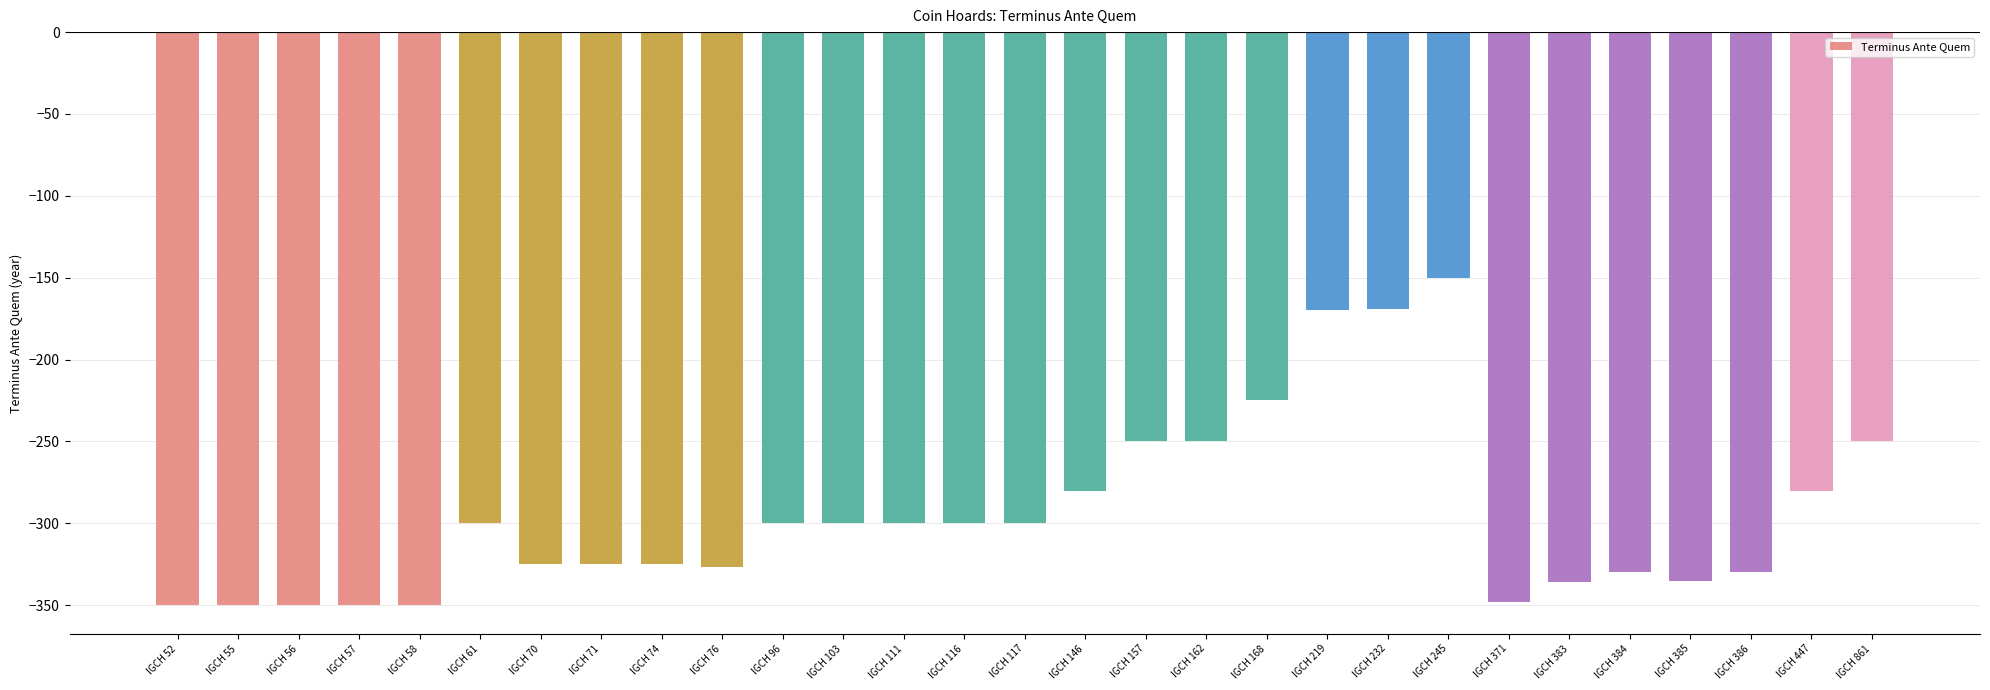

What is the smallest value displayed?

-350